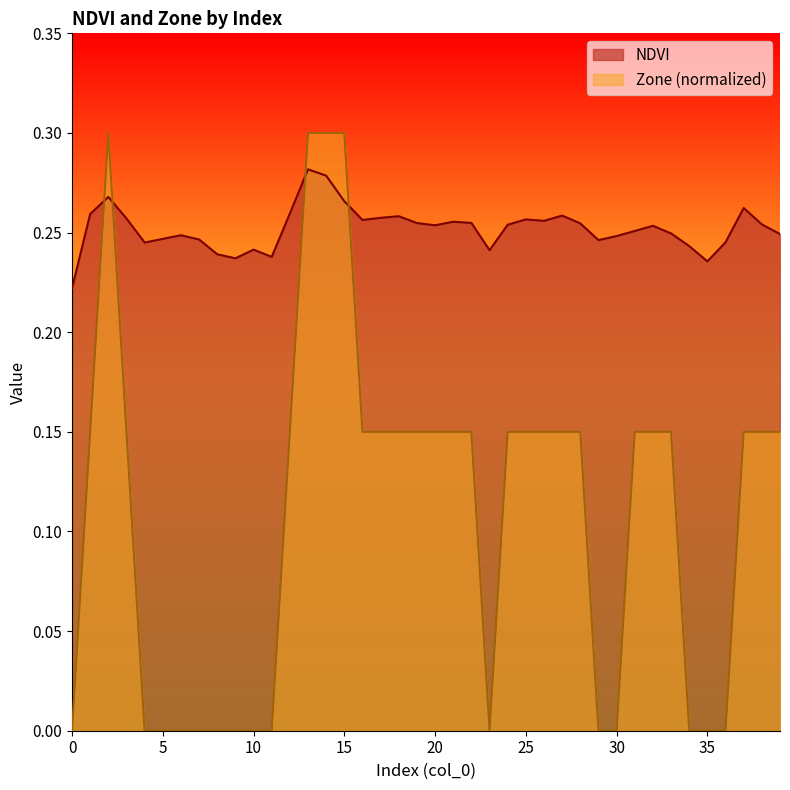

Count the NDVI values in the range 0 to 1.

40